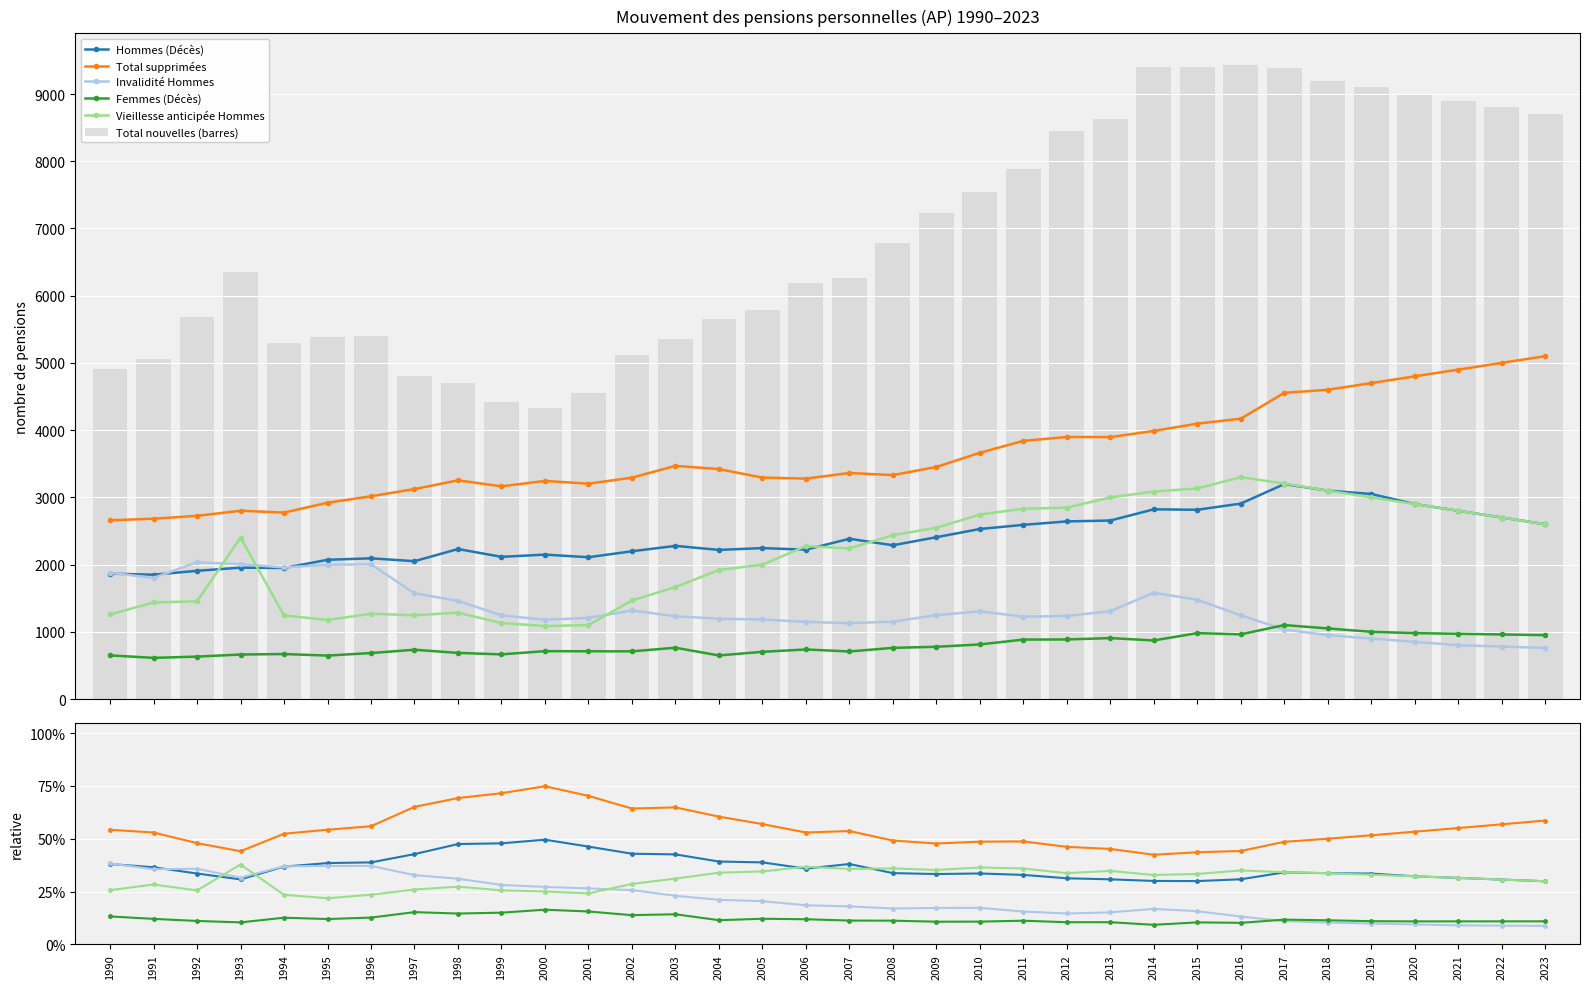

How many categories are shown in the chart?

34